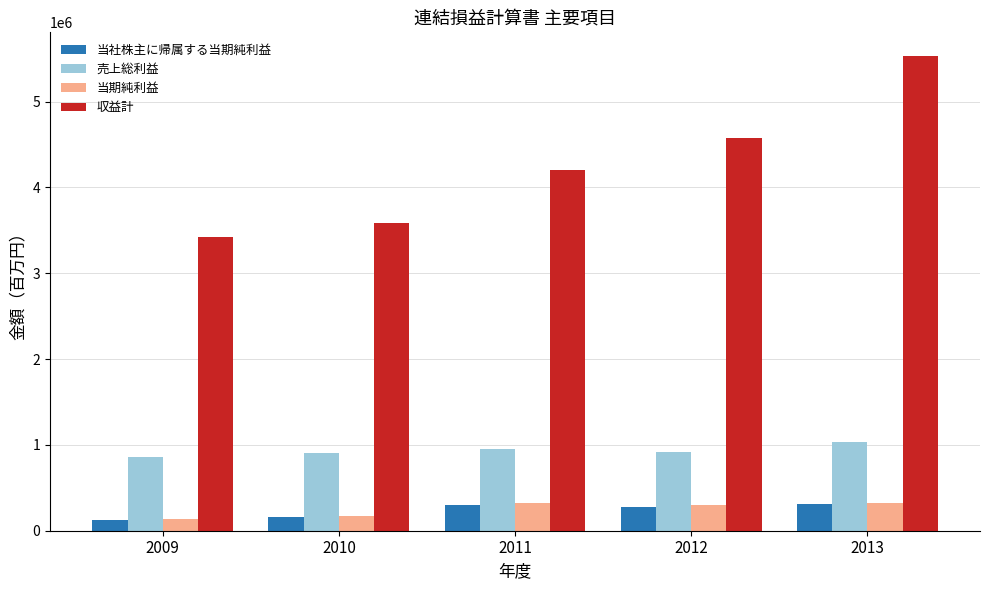

How many values in the 売上総利益 series are below 915879?

2